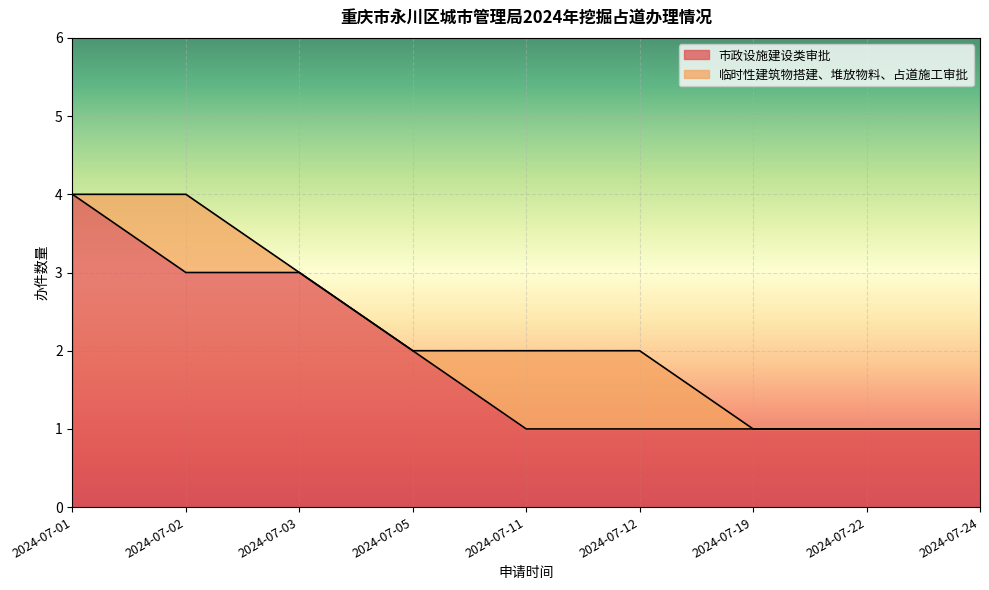

Reading left to right, list all the values displayed in this chart.

4	3	3	2	1	1	1	1	1